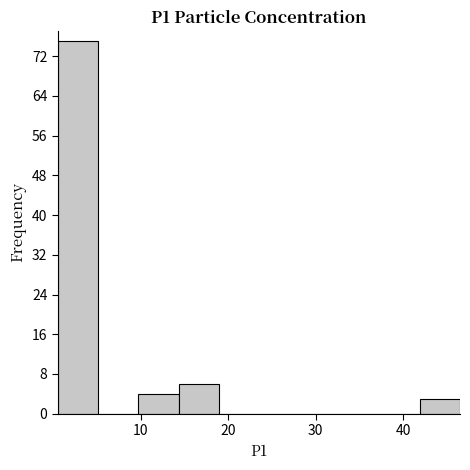

Reading left to right, transcribe this chart: for each bar, give the range it covers on the x-axis and its height. Neither the bar edges nor the heights are printed on the chart, so give them approximately, as read against the axes.

0.5 to 5.1: 75
5.1 to 9.7: 0
9.7 to 14.3: 4
14.3 to 18.9: 6
18.9 to 23.5: 0
23.5 to 28.1: 0
28.1 to 32.7: 0
32.7 to 37.3: 0
37.3 to 41.9: 0
41.9 to 46.5: 3